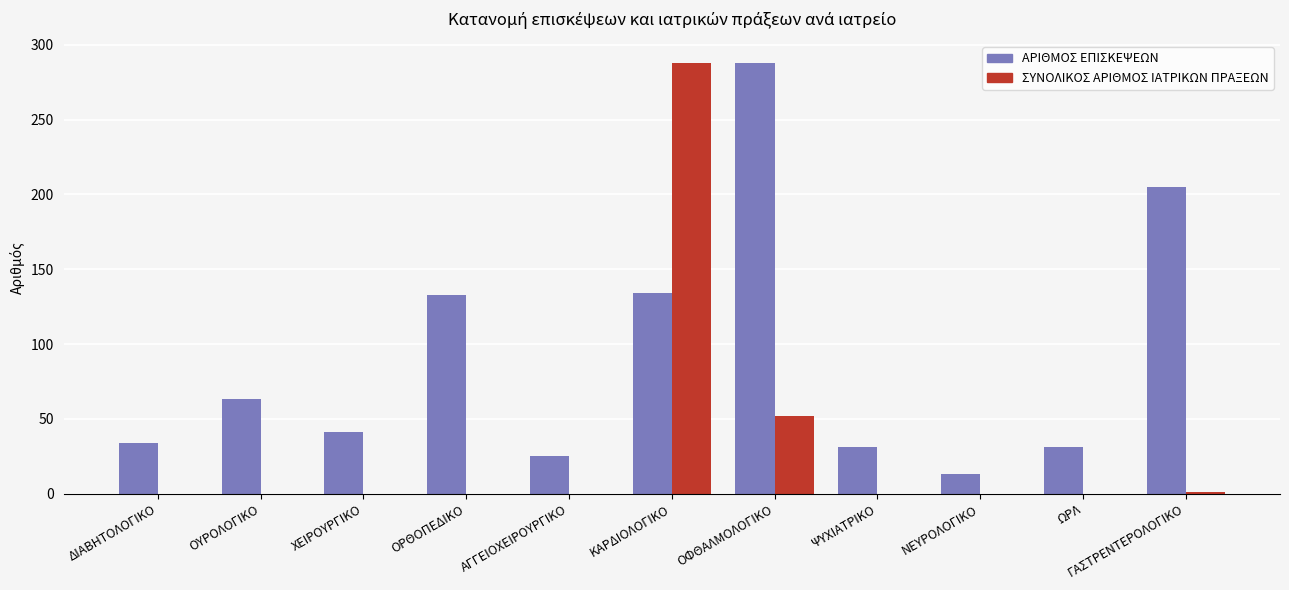

At which category is the sum across all series the highest?

ΚΑΡΔΙΟΛΟΓΙΚΟ